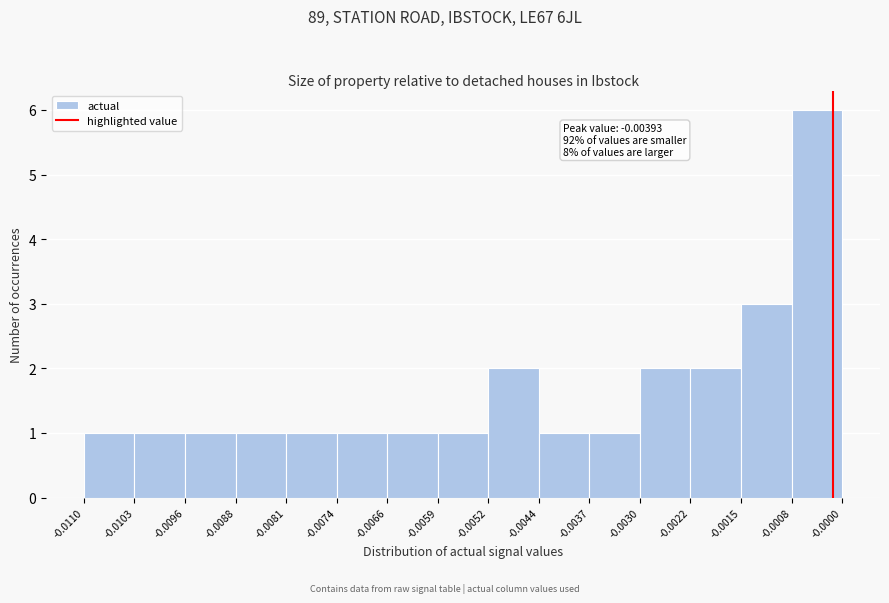

Over which range of the x-axis is the bar tallest?

-0.0008 to -0.0000